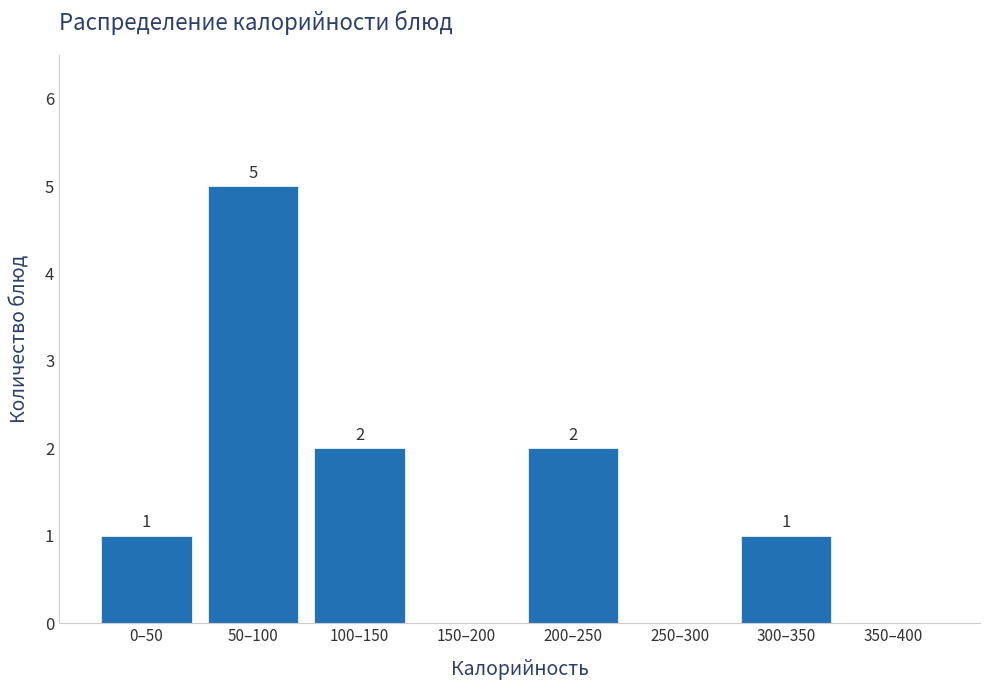

Reading right to left, what are all the values shown in this chart?

350–400=0	300–350=1	250–300=0	200–250=2	150–200=0	100–150=2	50–100=5	0–50=1